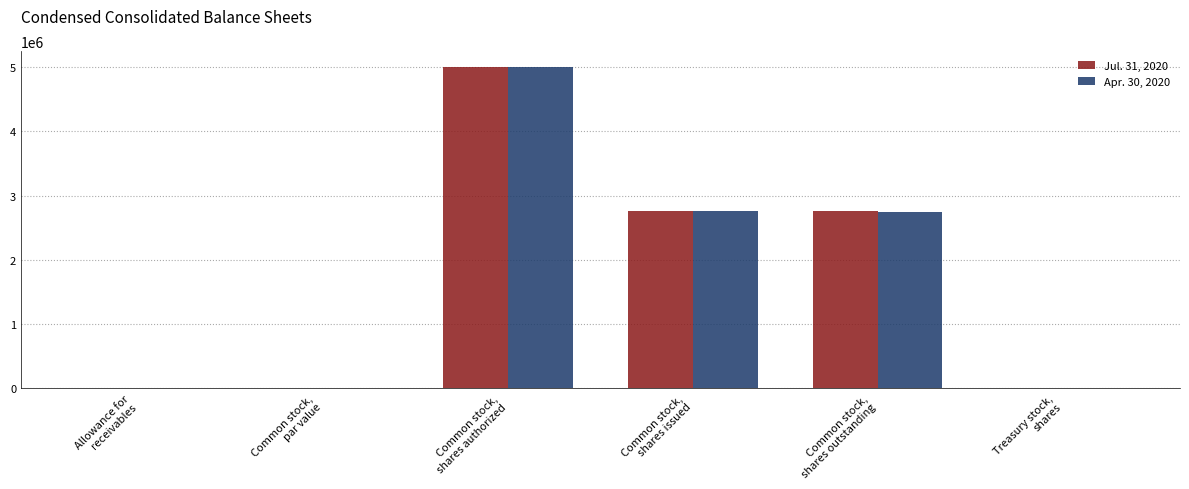

At which category is the sum across all series the highest?

Common stock,
shares authorized